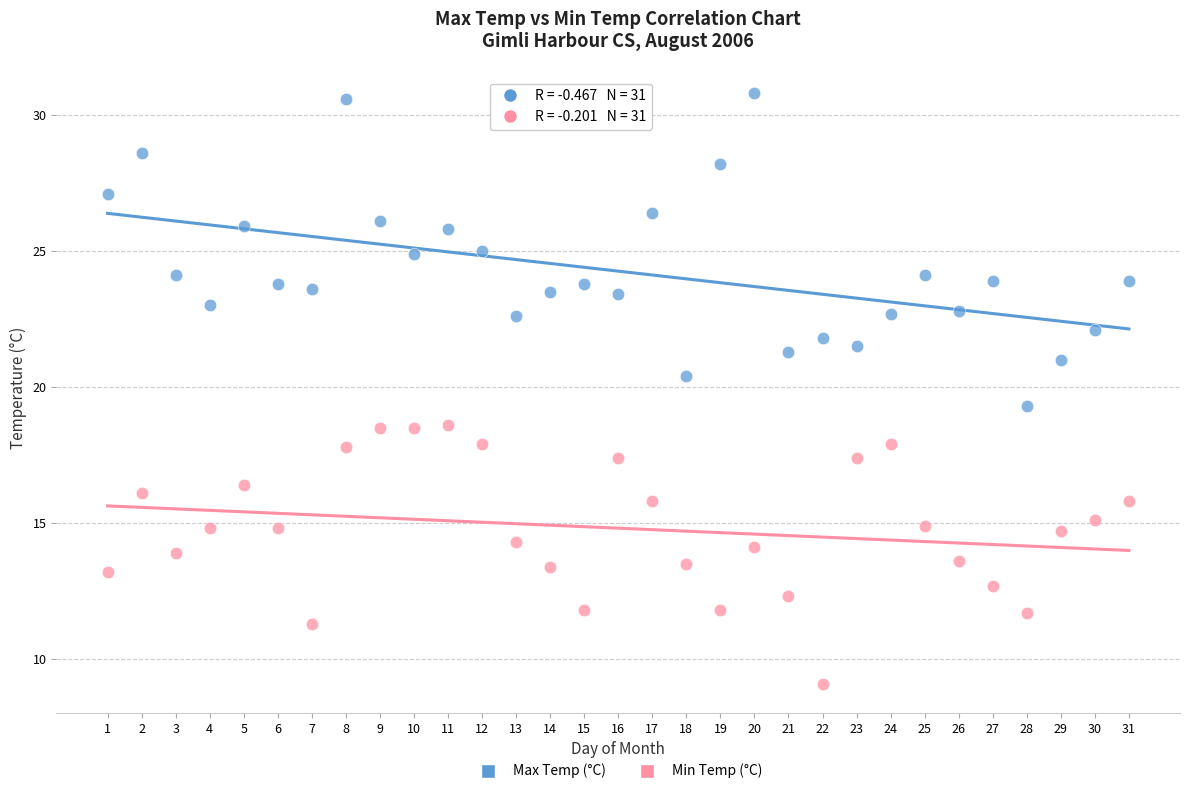

Across all data points, what is the range of Y values (max minus min)?

21.7